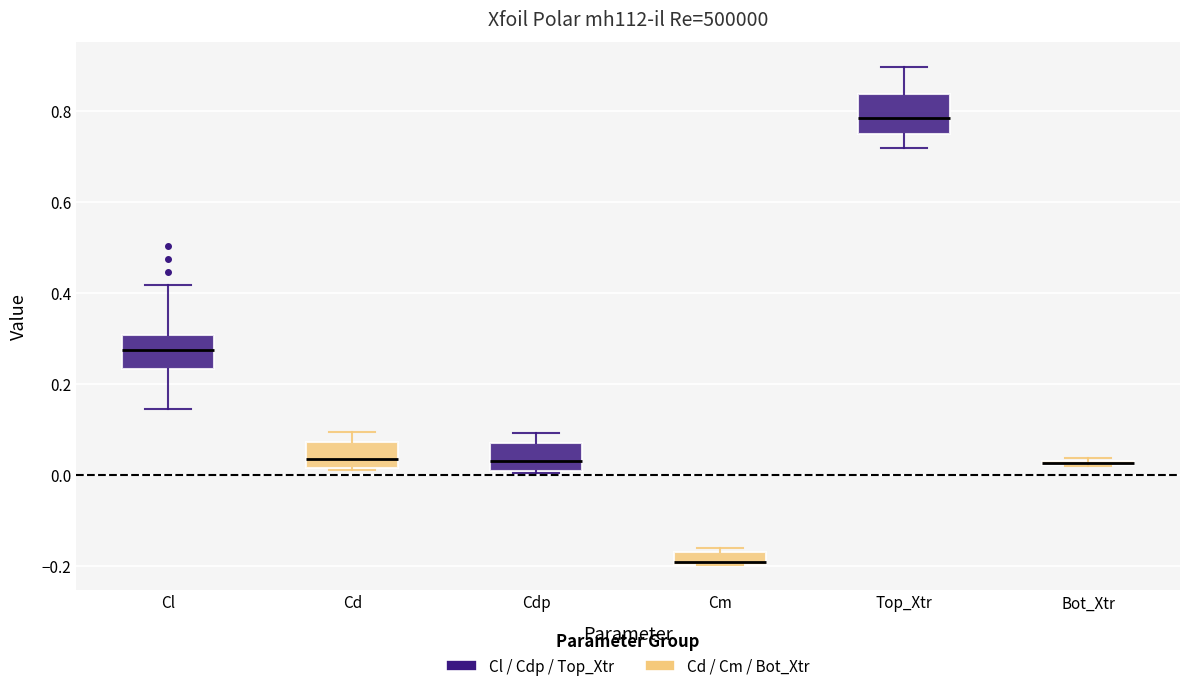

Where does the median line of the box for Cdp sit on the y-axis? The values are not printed on the chart, so give them approximately, as read against the axis.

0.04